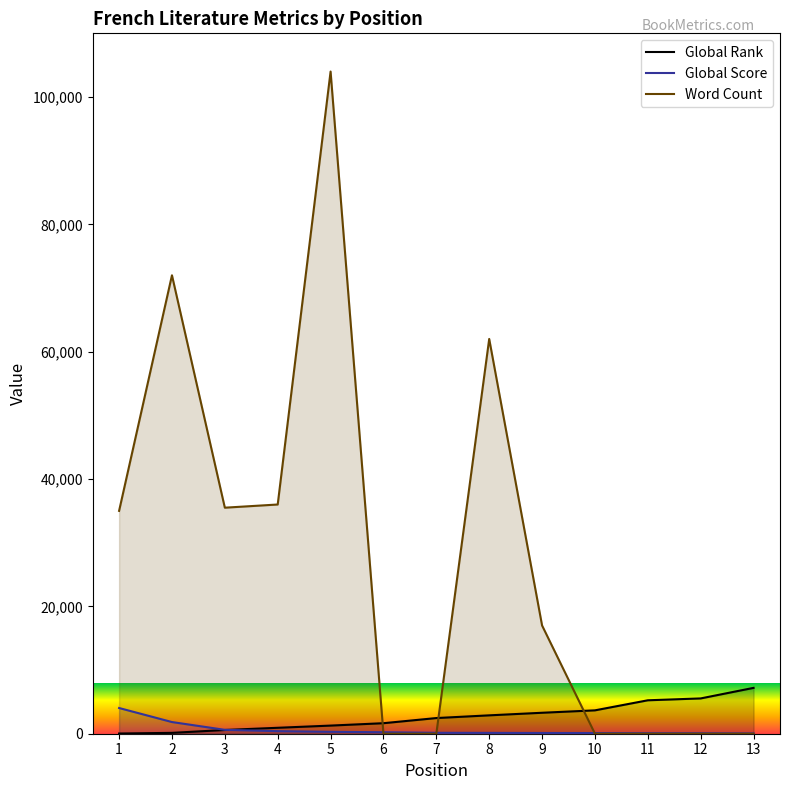

Which category has the lowest value in the Global Score series?

13